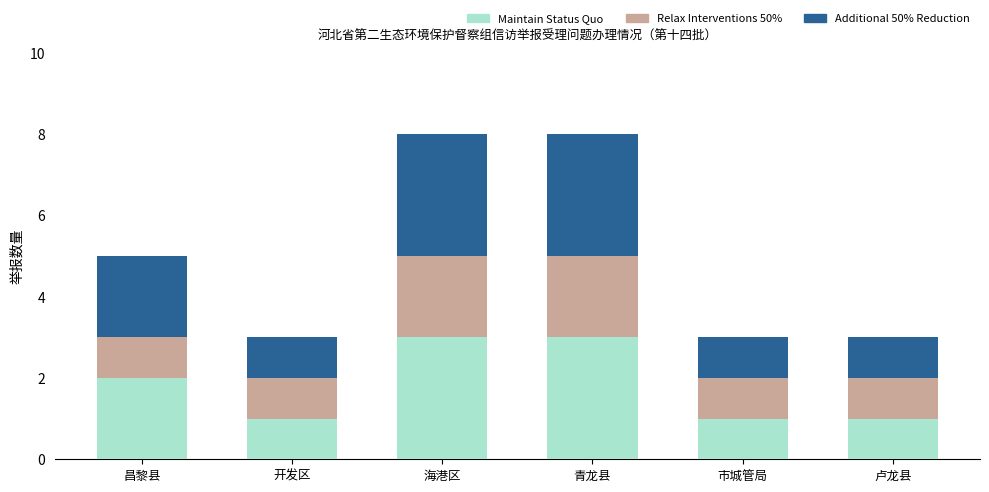

What is the sum of the Maintain Status Quo values at 开发区 and 昌黎县?

3